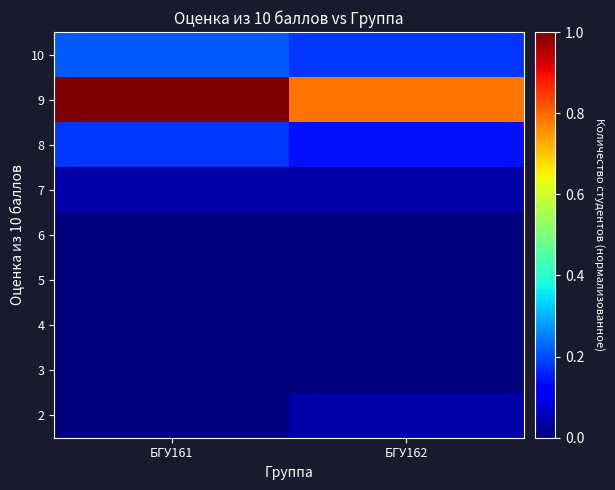

Reading right to left, extract all data points from this chart.

2: БГУ162=0.0	БГУ161=0.0
3: БГУ162=0.0	БГУ161=0.0
4: БГУ162=0.0	БГУ161=0.0
5: БГУ162=0.0	БГУ161=0.0
6: БГУ162=0.0	БГУ161=0.0
7: БГУ162=0.0	БГУ161=0.0
8: БГУ162=0.1	БГУ161=0.2
9: БГУ162=0.8	БГУ161=1.0
10: БГУ162=0.2	БГУ161=0.2